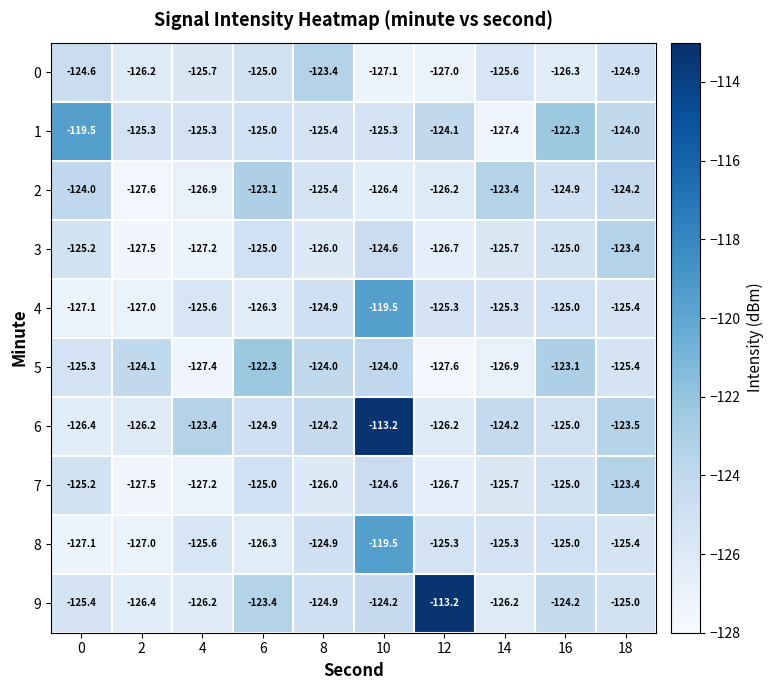

What is the spread (max minus min) of values at 16?

4.0